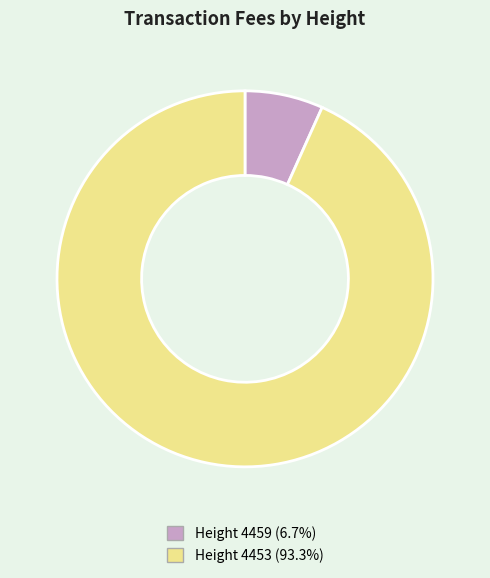

Does any single category account for the majority?

Yes